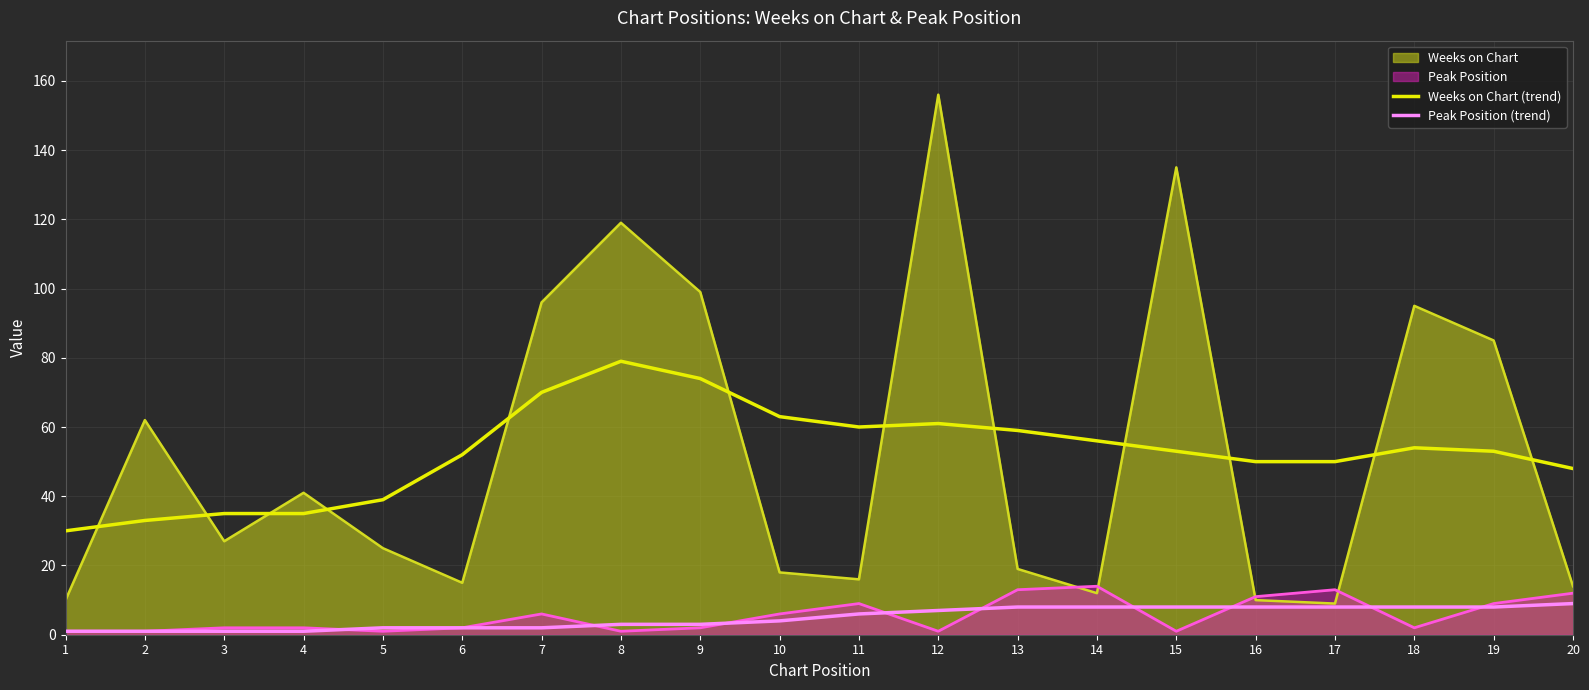

What is the difference between the maximum and minimum values in the Weeks on Chart (trend) series?

49